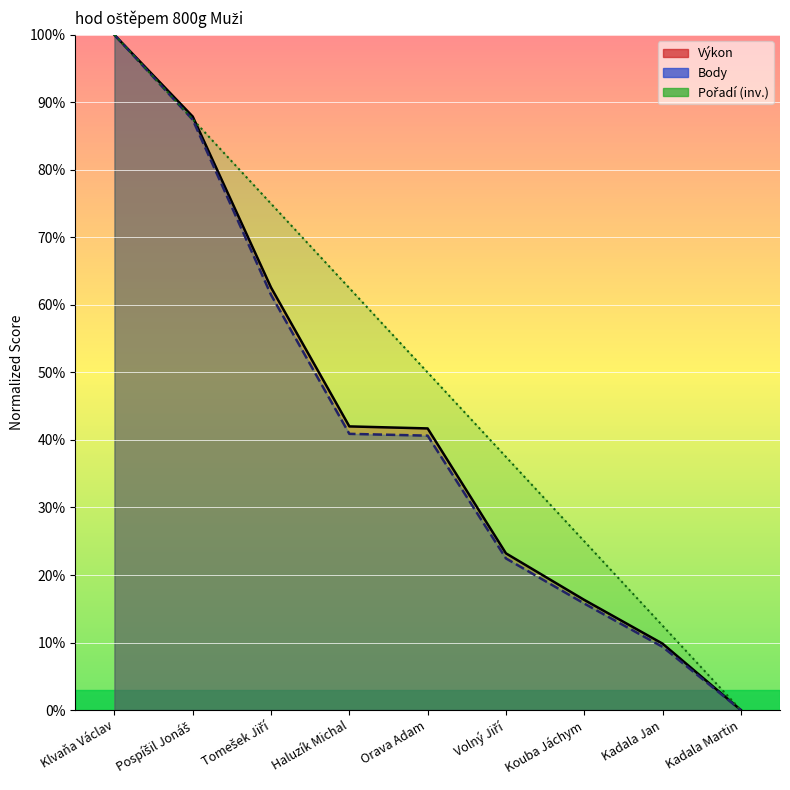

Rank the series by their maximum value, from highest to lowest.

Výkon, Body, Pořadí